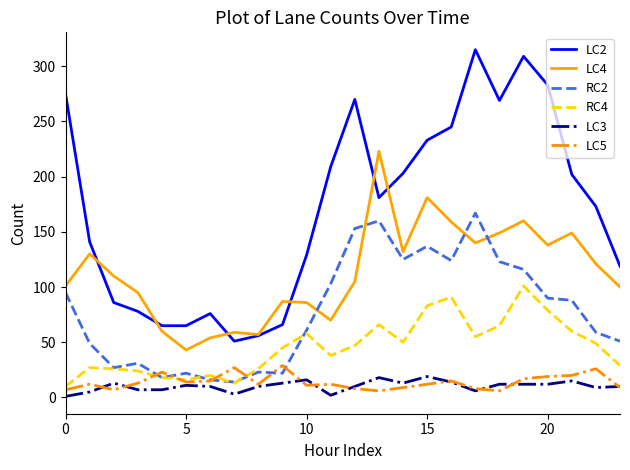

True or false: LC2 and LC5 cross at least once.

False